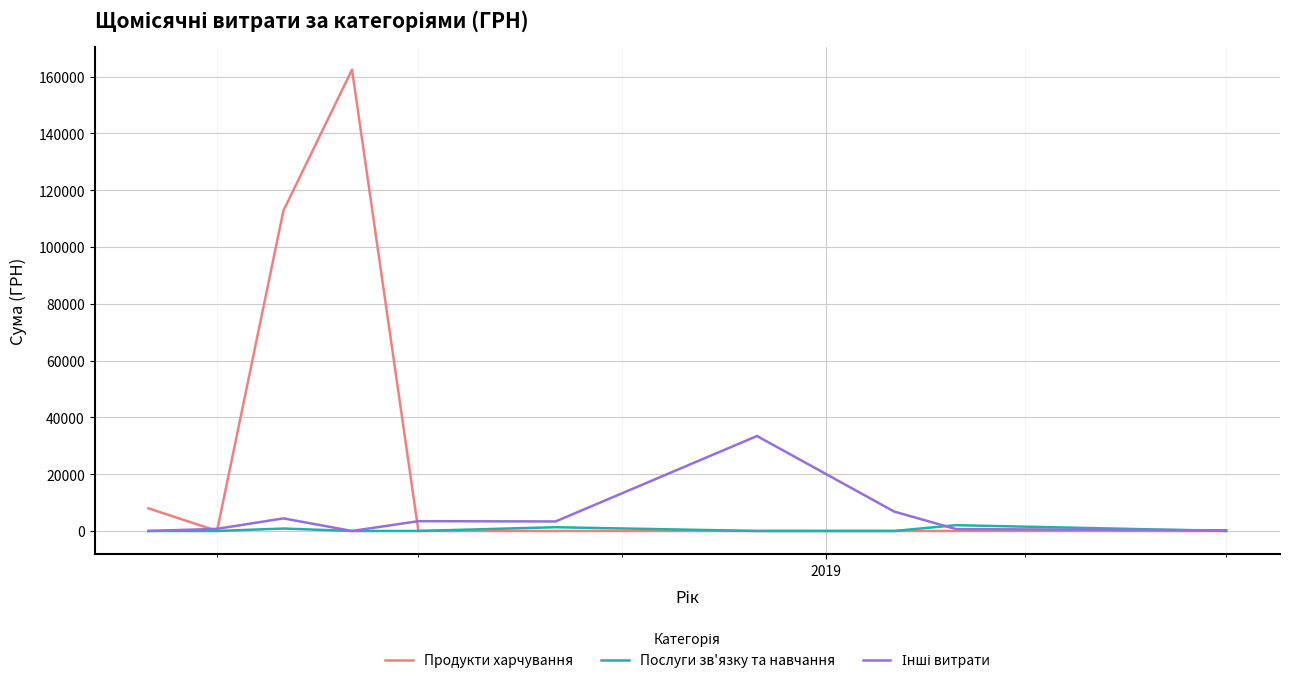

Which series has the widest spread of values?

Продукти харчування